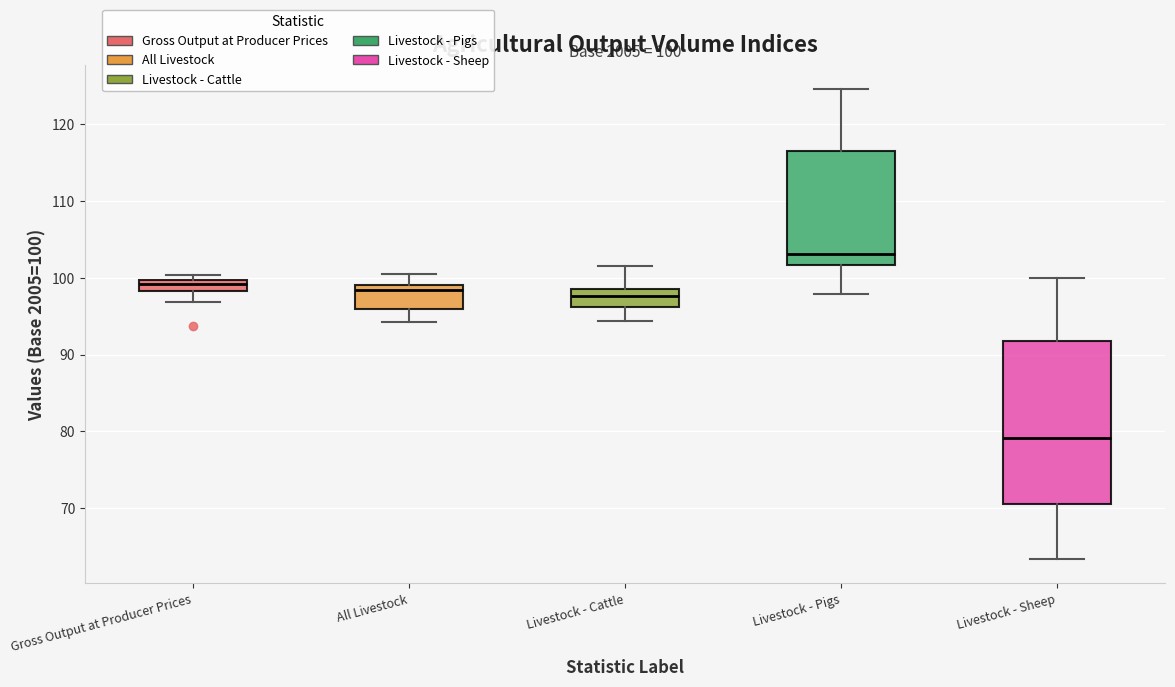

Which box has the highest median line?

Livestock - Pigs